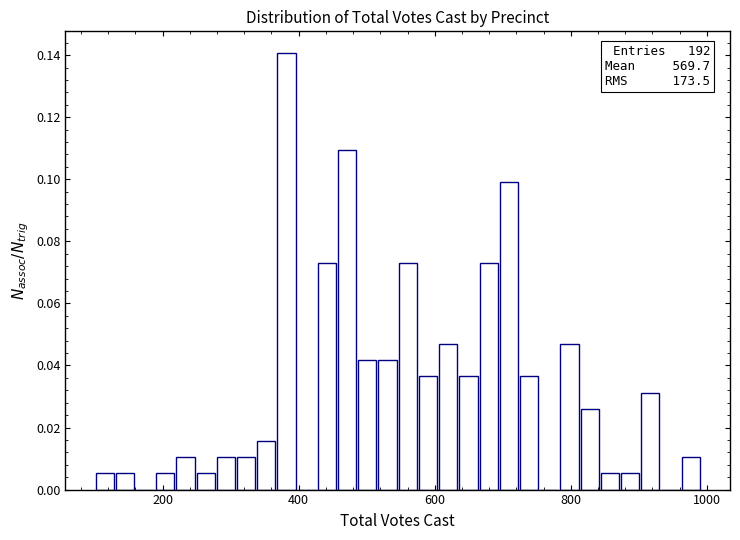

Around what value on the x-axis is the tallest bar? Give the approximate position of its centre, as read against the axis.

380